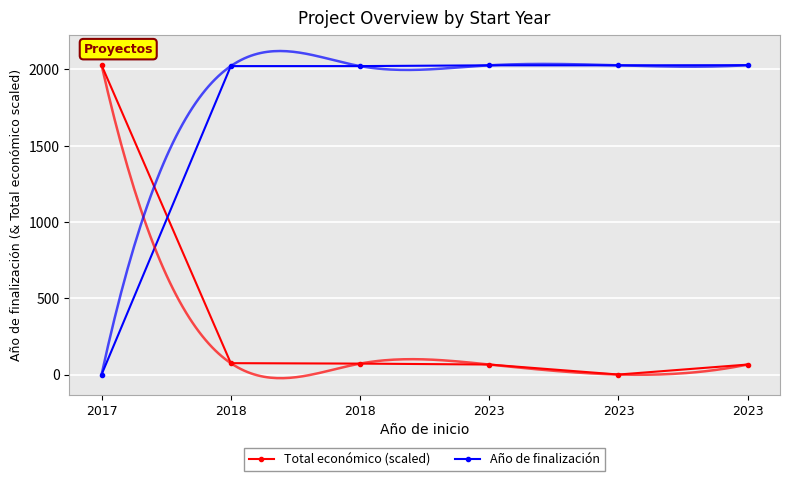

Reading right to left, transcribe all the data shown in this chart.

Total económico (scaled): 65.5	0.0	65.5	71.6	74.5	2027.0
Año de finalización: 2027.0	2026.0	2026.0	2021.0	2021.0	0.0